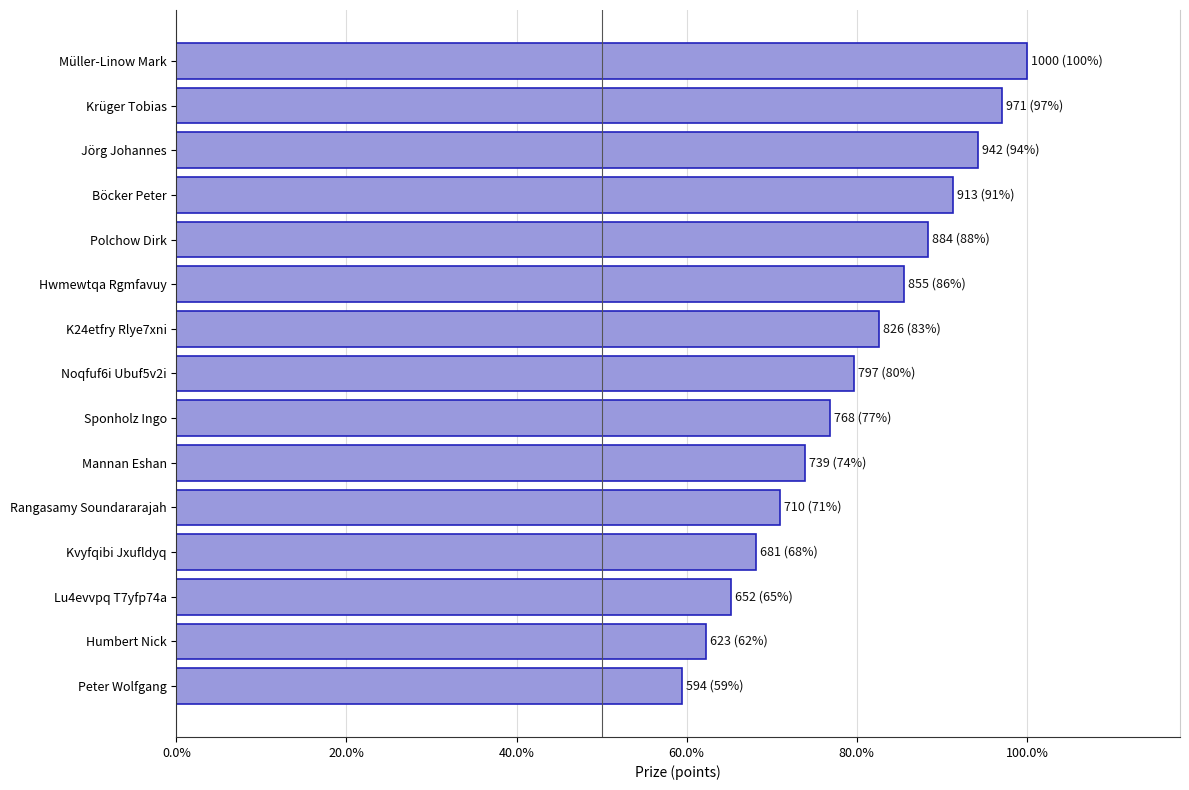

Are the bars horizontal?

Yes